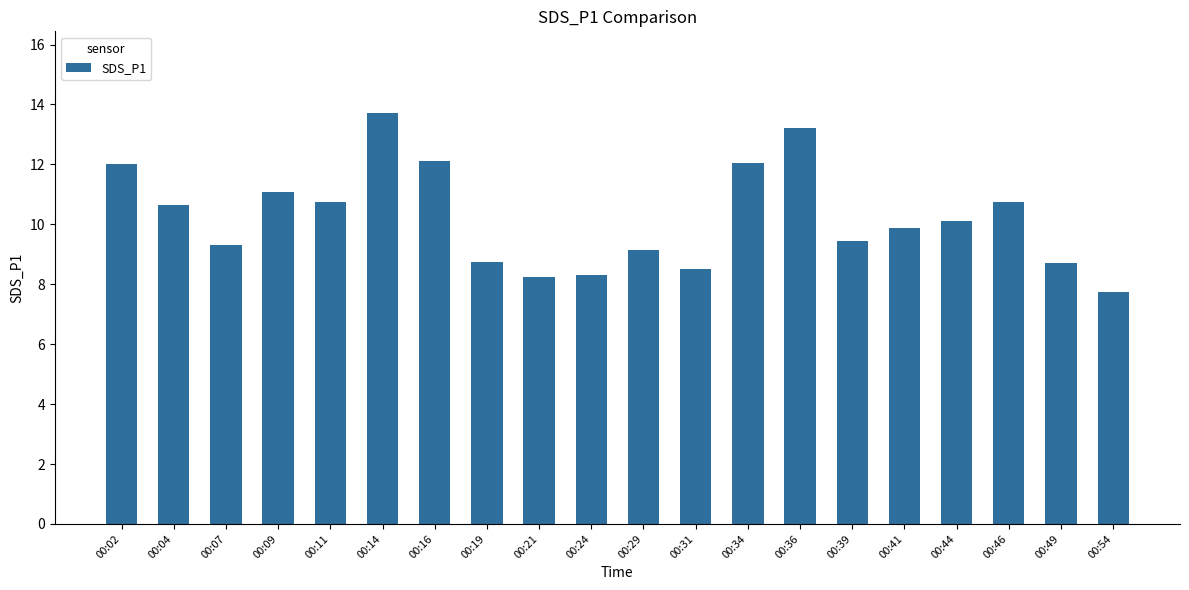

True or false: the data shows 10.7 at 00:04.

True